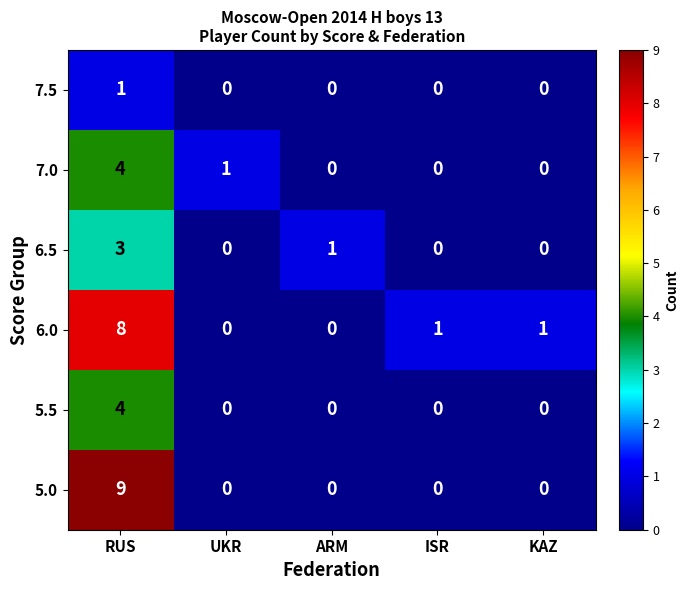

Which series has the largest range (max minus min)?

5.0